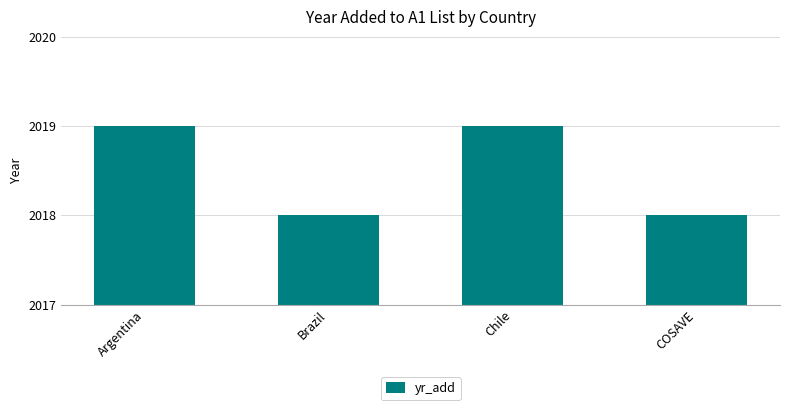

Approximately how many times larger is the value at Chile compared to COSAVE?

1.0